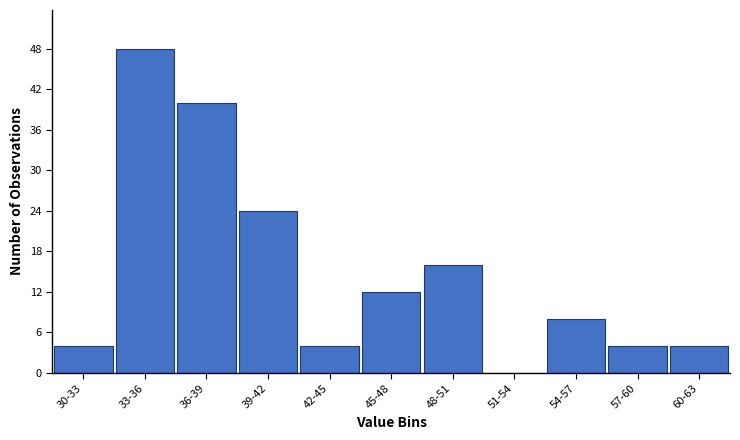

Reading left to right, list all the values displayed in this chart.

30-33=4	33-36=48	36-39=40	39-42=24	42-45=4	45-48=12	48-51=16	51-54=0	54-57=8	57-60=4	60-63=4